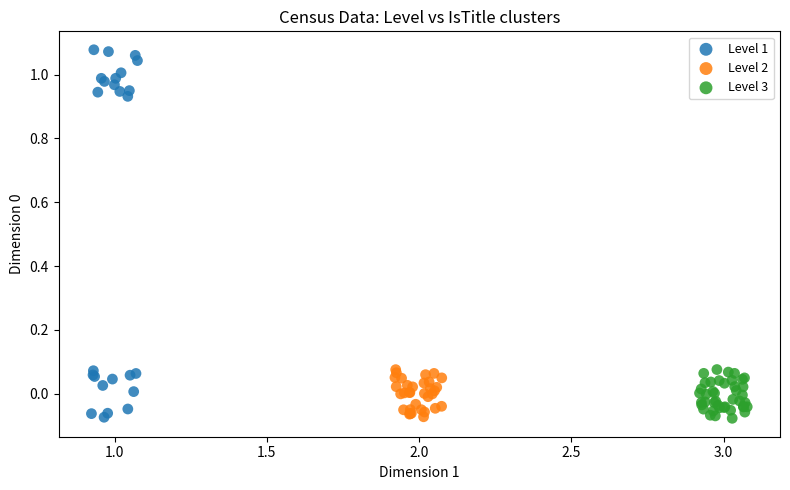

Which series has the widest spread of Y values?

Level 1